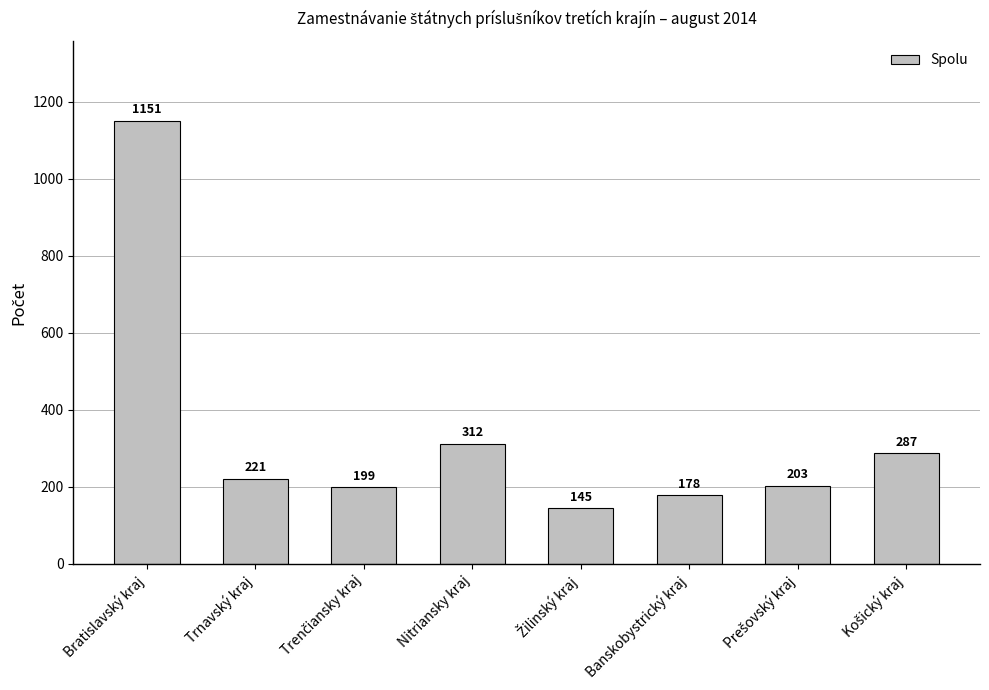

How many bars are there in total?

8